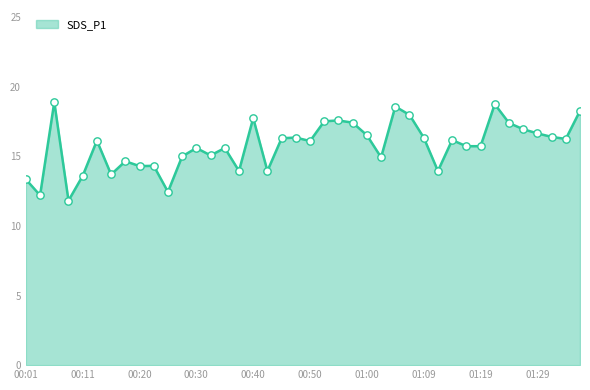

What is the greatest value displayed?

18.9